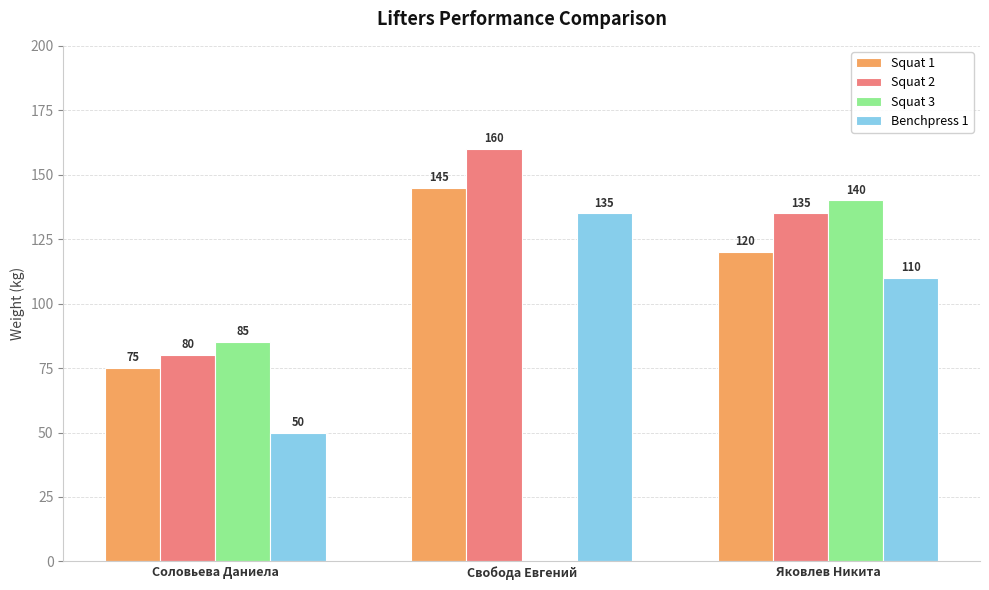

Is the value of Squat 1 at Соловьева Даниела greater than the value of Squat 3 at Свобода Евгений?

Yes